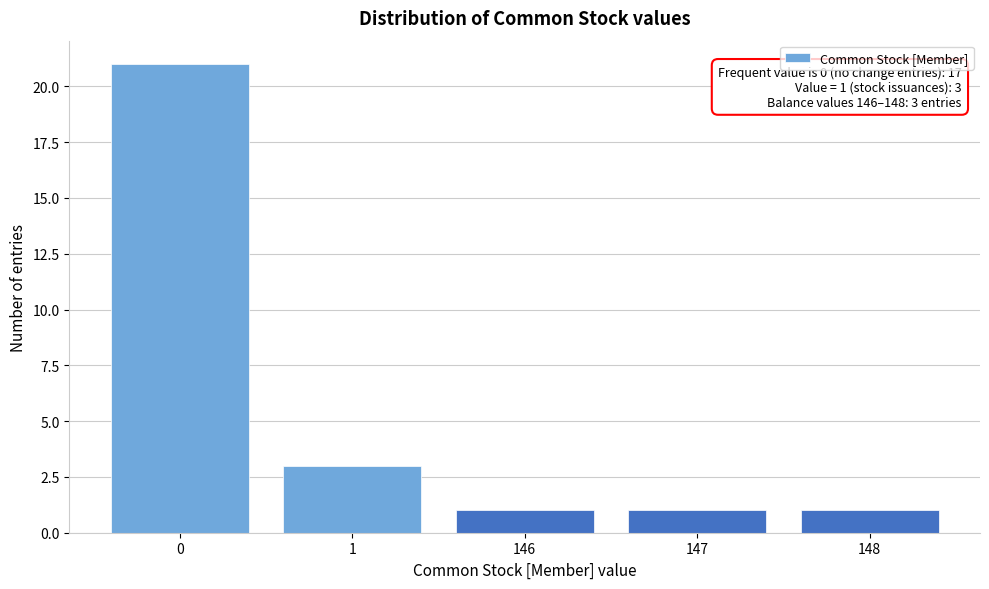

Reading left to right, extract all data points from this chart.

0=21	1=3	146=1	147=1	148=1